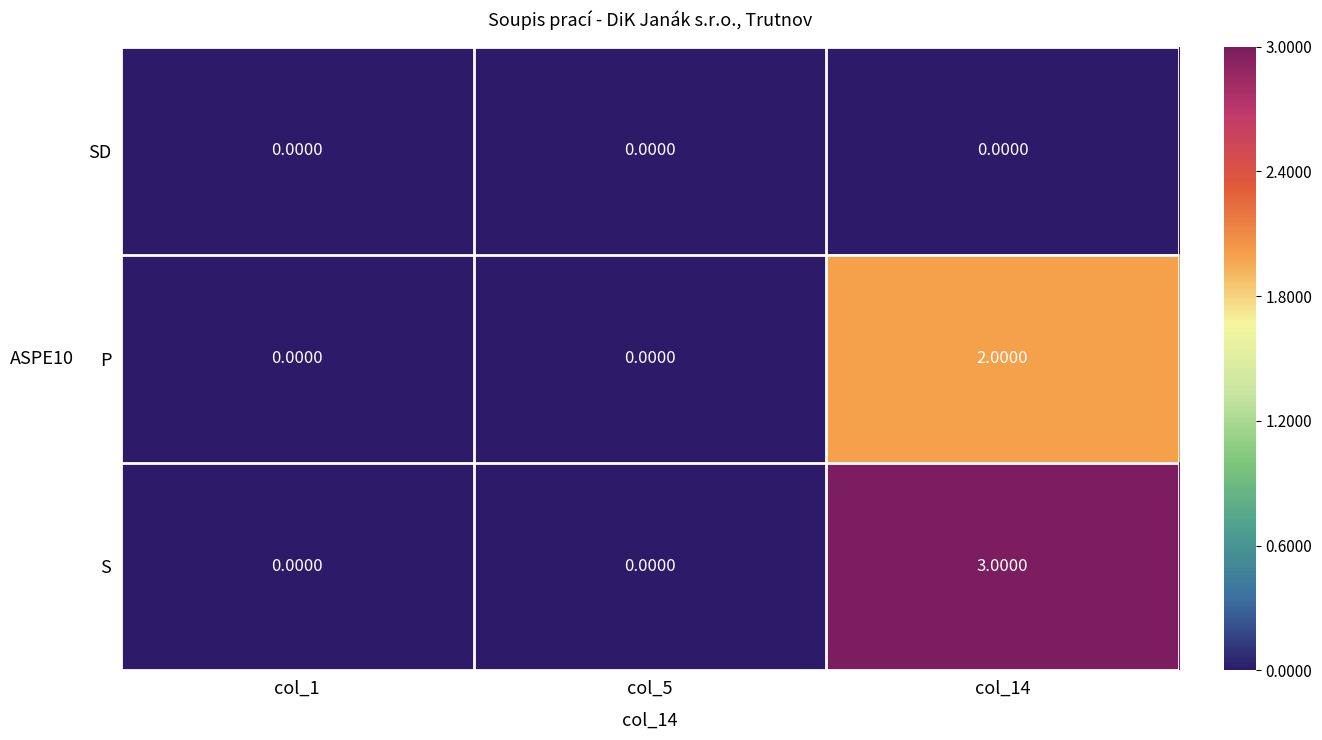

What is the difference between the highest and lowest values at col_14?

3